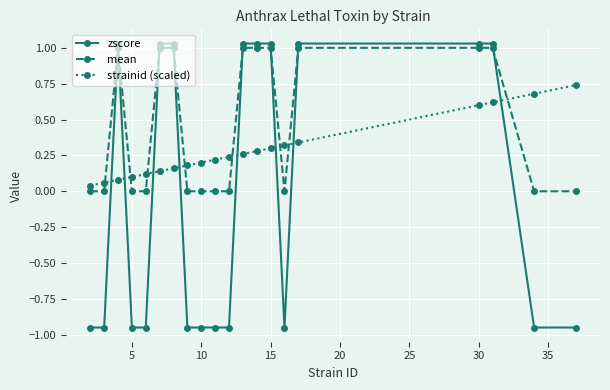

What are all the series names shown in the legend?

zscore, mean, strainid (scaled)